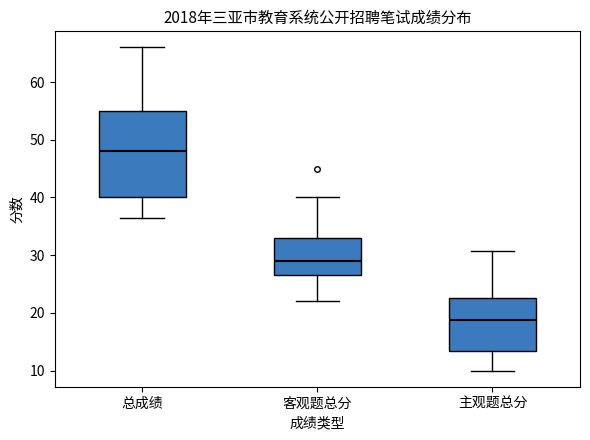

Reading left to right, transcribe this box plot: for each box, give where its median line is, the range the box spans, and where its two whiskers end, as read against the y-axis. The values are not printed on the chart, so give them approximately, as read against the axis.

总成绩: median 48, box 40 to 55, whiskers 37 to 66
客观题总分: median 29, box 27 to 33, whiskers 22 to 40
主观题总分: median 19, box 13 to 23, whiskers 10 to 31